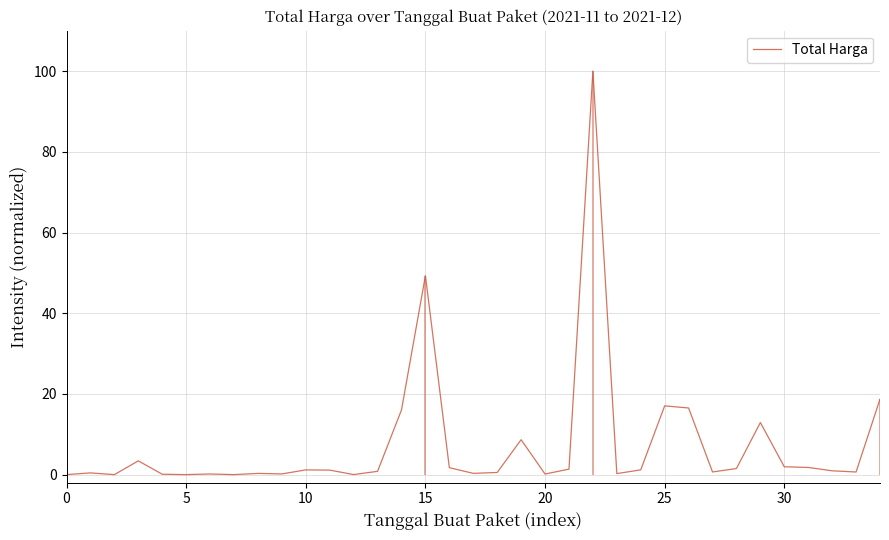

How many points are lower than both their immediate neighbors (excluding endpoints)?

10